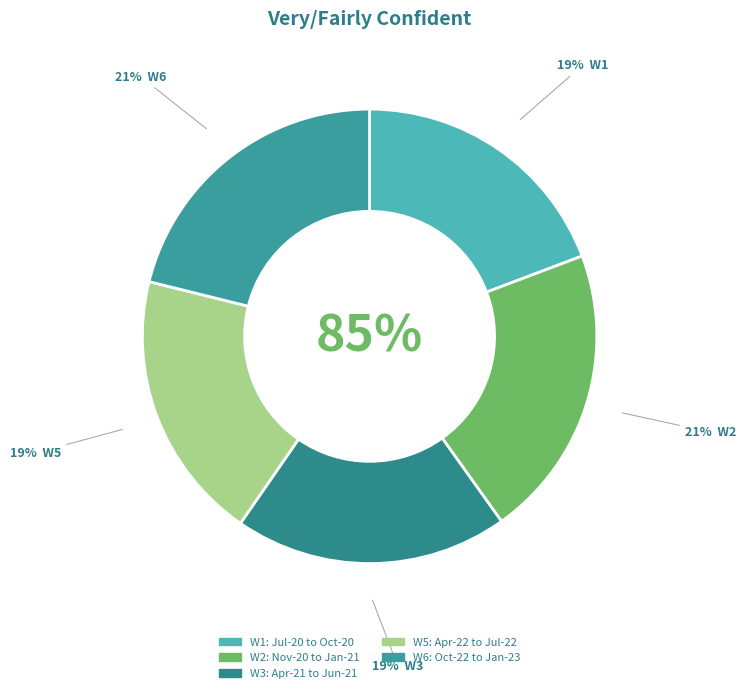

Is it true that W5: Apr-22 to Jul-22 is 19% of the pie?

True